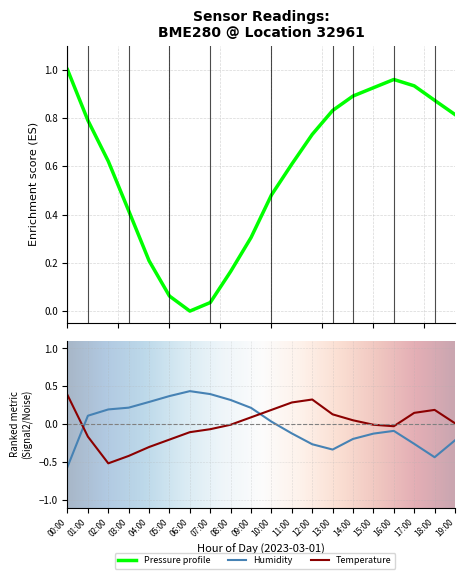

Which series ends up on top after the final intersection of humidity and temperature?

temperature